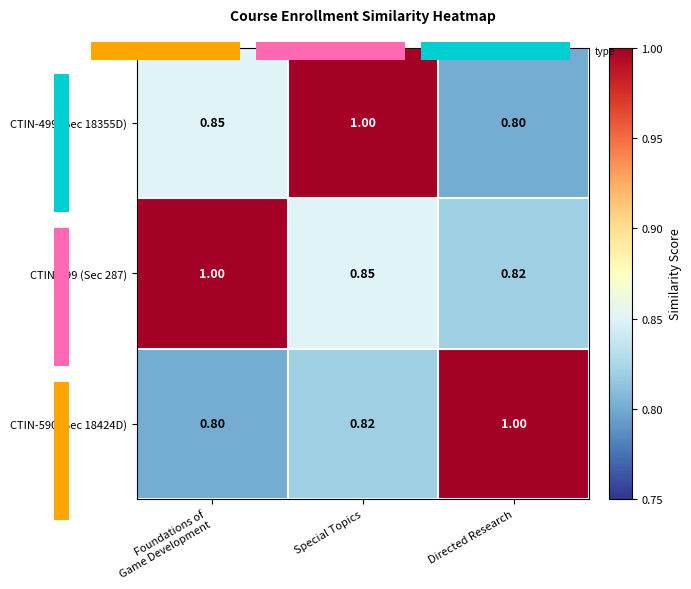

Is the value of CTIN-499 (Sec 287) at Foundations of Game Development greater than the value of CTIN-590 (Sec 18424D) at Directed Research?

No